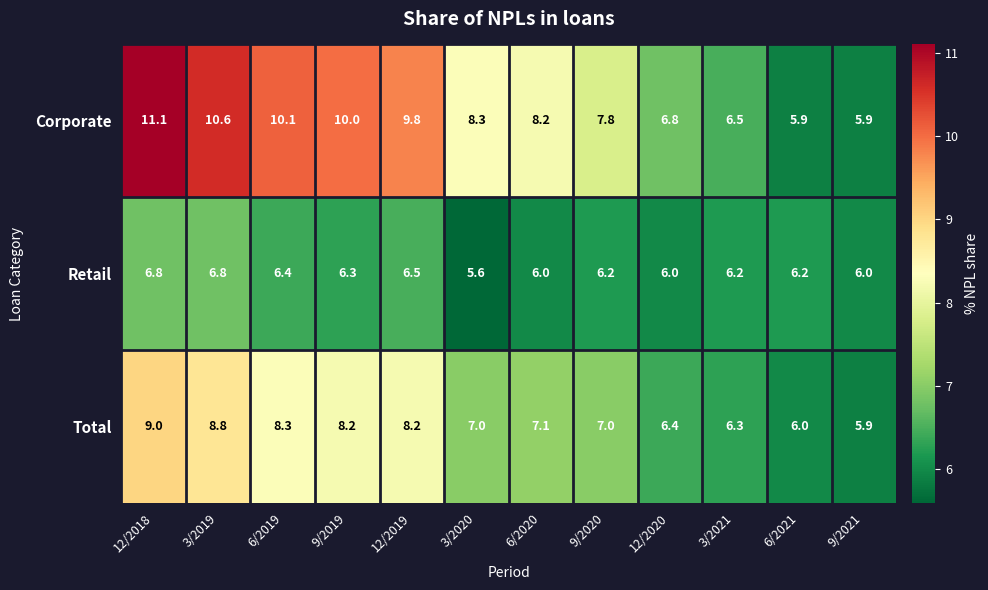

The value of Corporate at 12/2018 is 4.0. True or false?

False